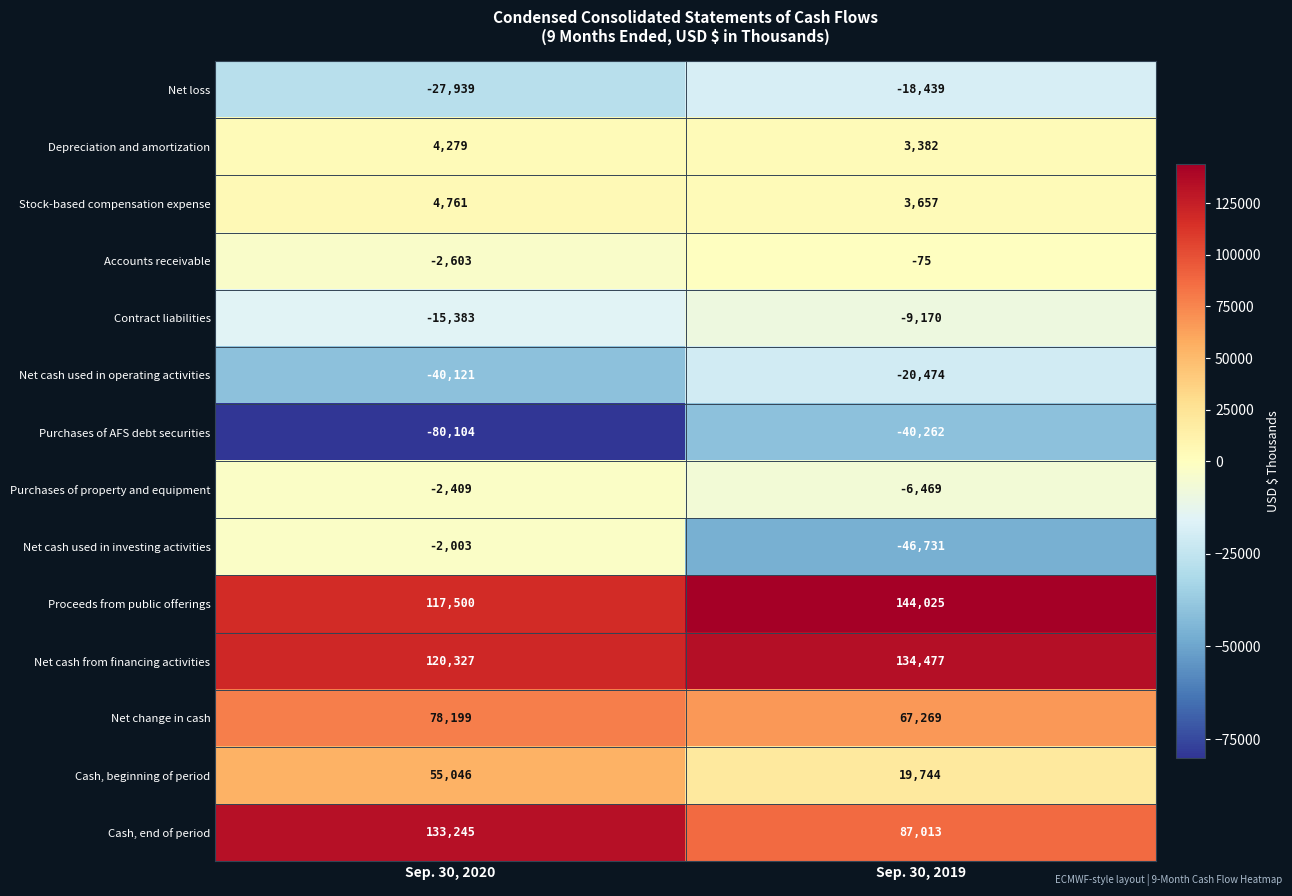

What is the spread (max minus min) of values at Sep. 30, 2019?

190756